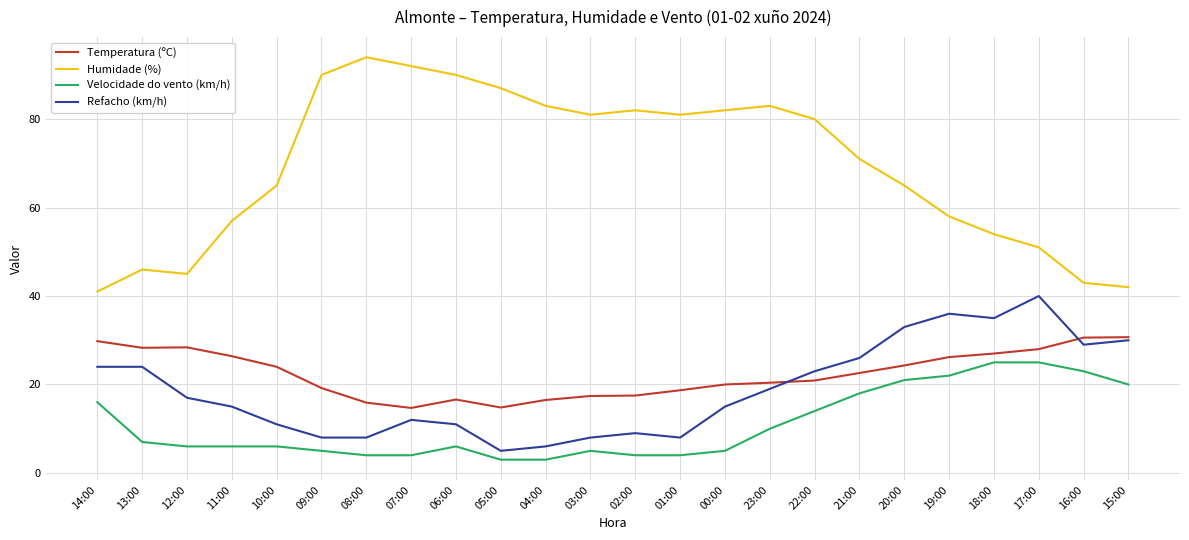

True or false: Velocidade do vento (km/h) and Temperatura (ºC) intersect in this chart.

False